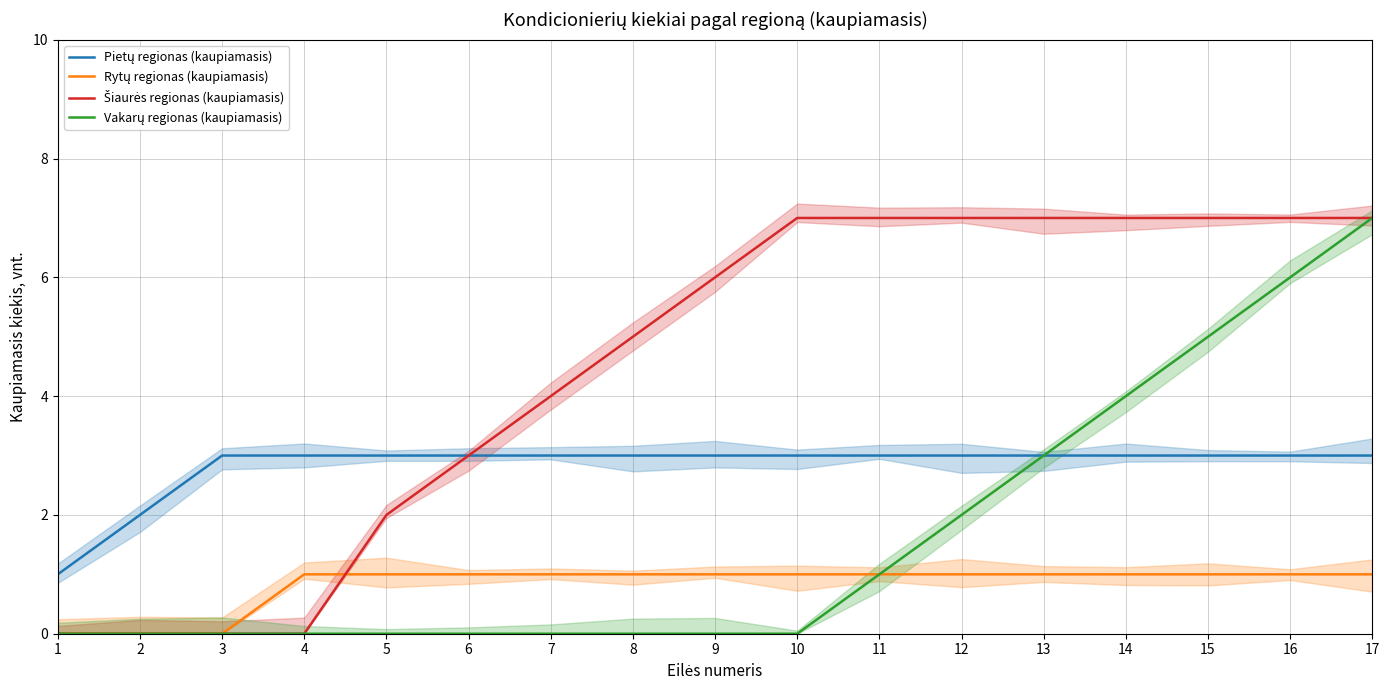

The value of Šiaurės regionas (kaupiamasis) at 5 is 2. True or false?

True